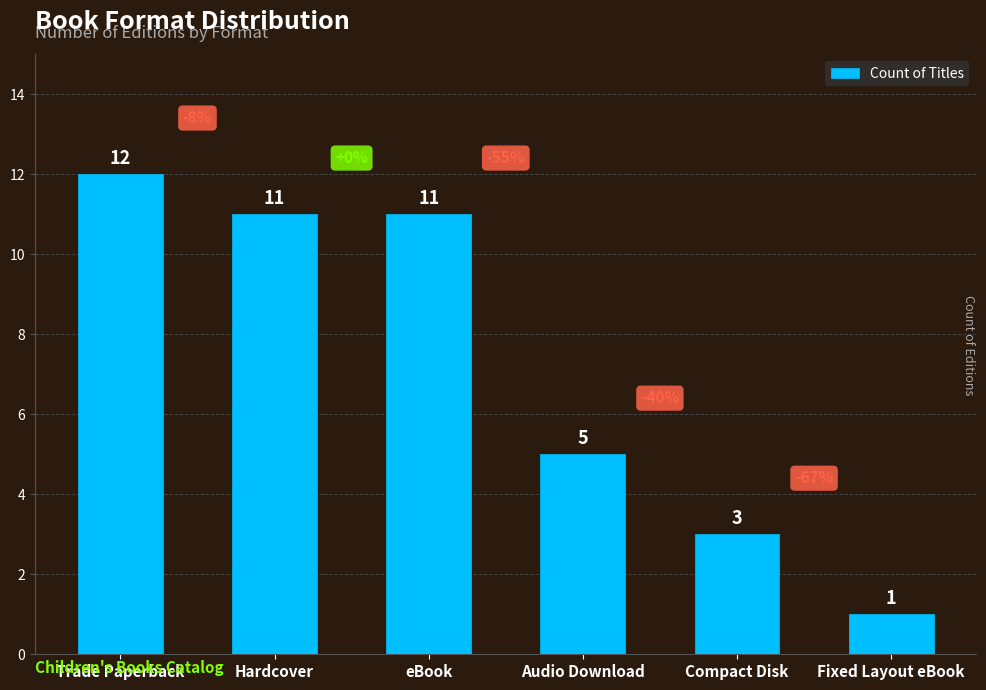

How many distinct data groups are displayed?

1